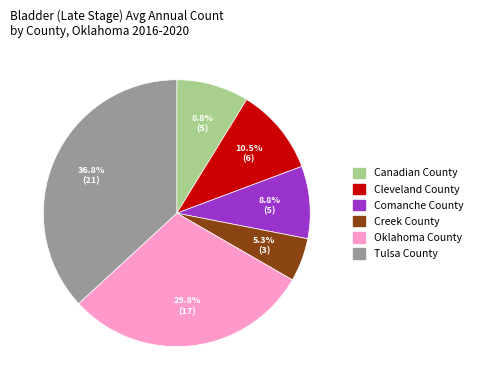

Do Tulsa County and Canadian County together represent more than half of the pie?

No